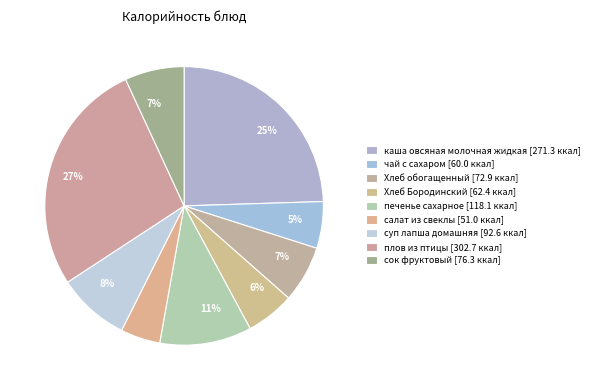

How many segments does this pie chart have?

9